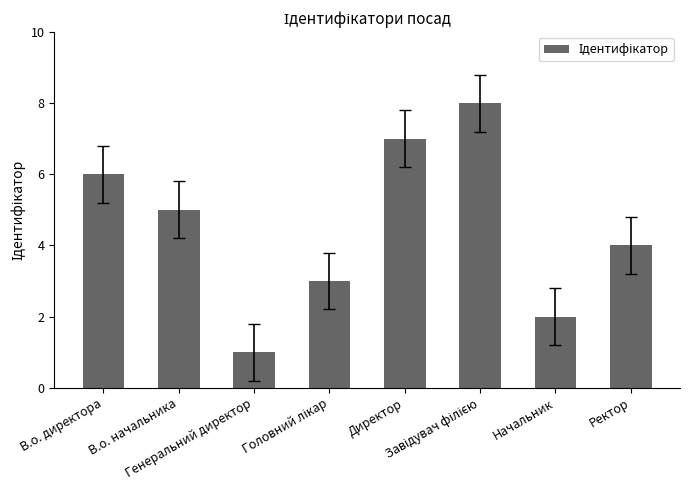

How many distinct data groups are displayed?

1